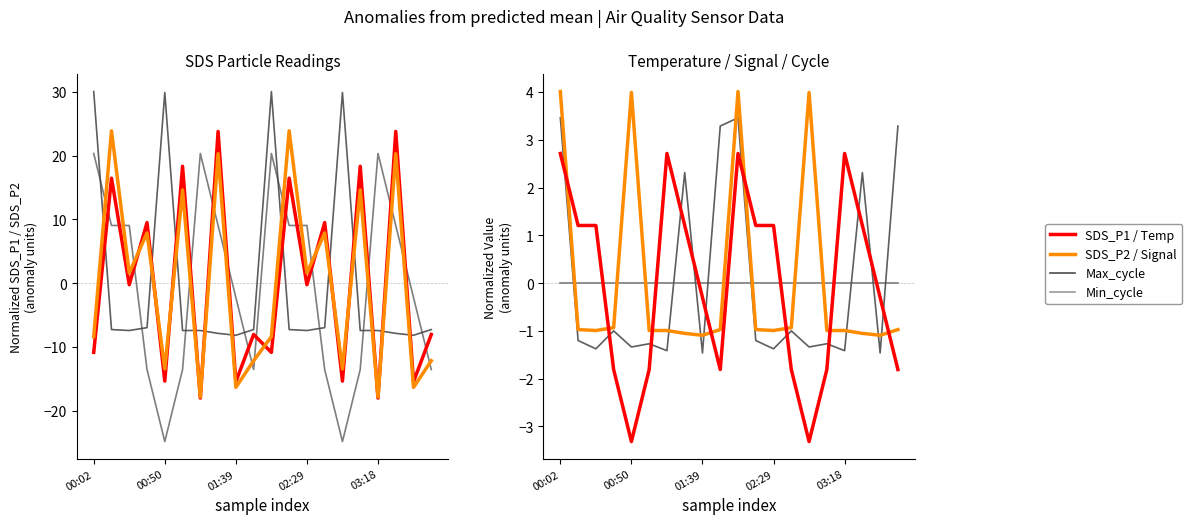

True or false: SDS_P2 and Max_cycle intersect in this chart.

True